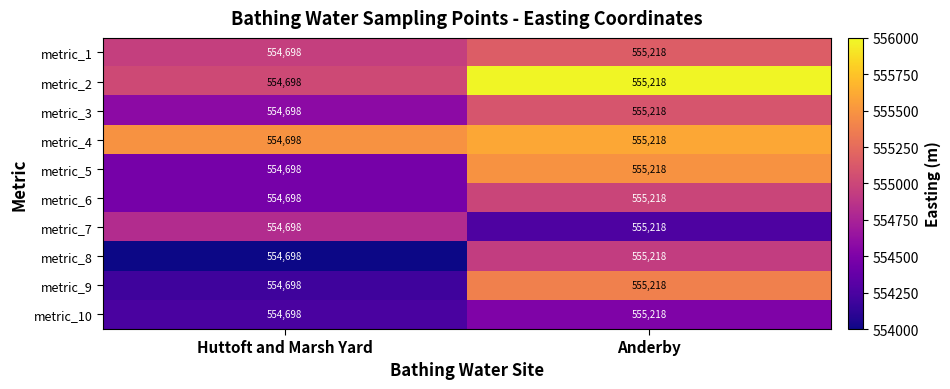

List the labels in order of metric_8 value, smallest first.

Huttoft and Marsh Yard, Anderby